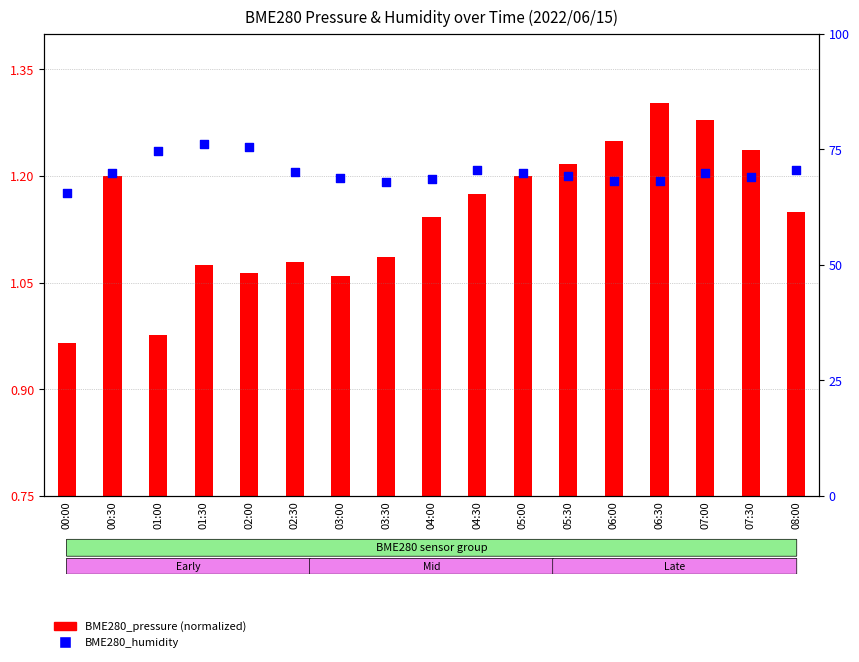

Which series has the largest total across all categories?

BME280_humidity